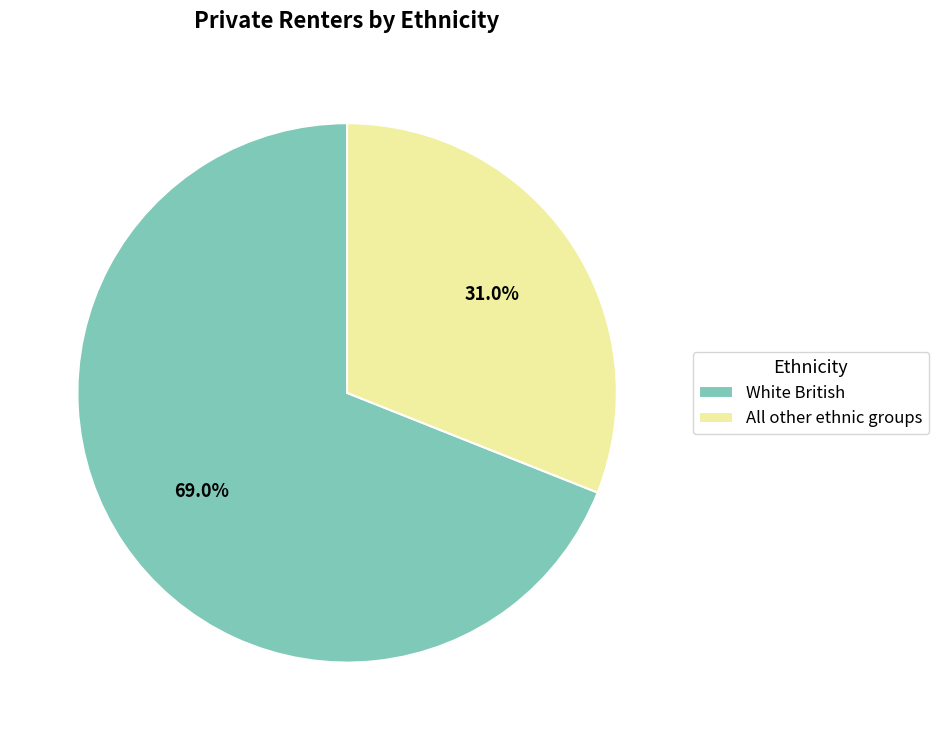

Which category has the biggest portion of the pie?

White British